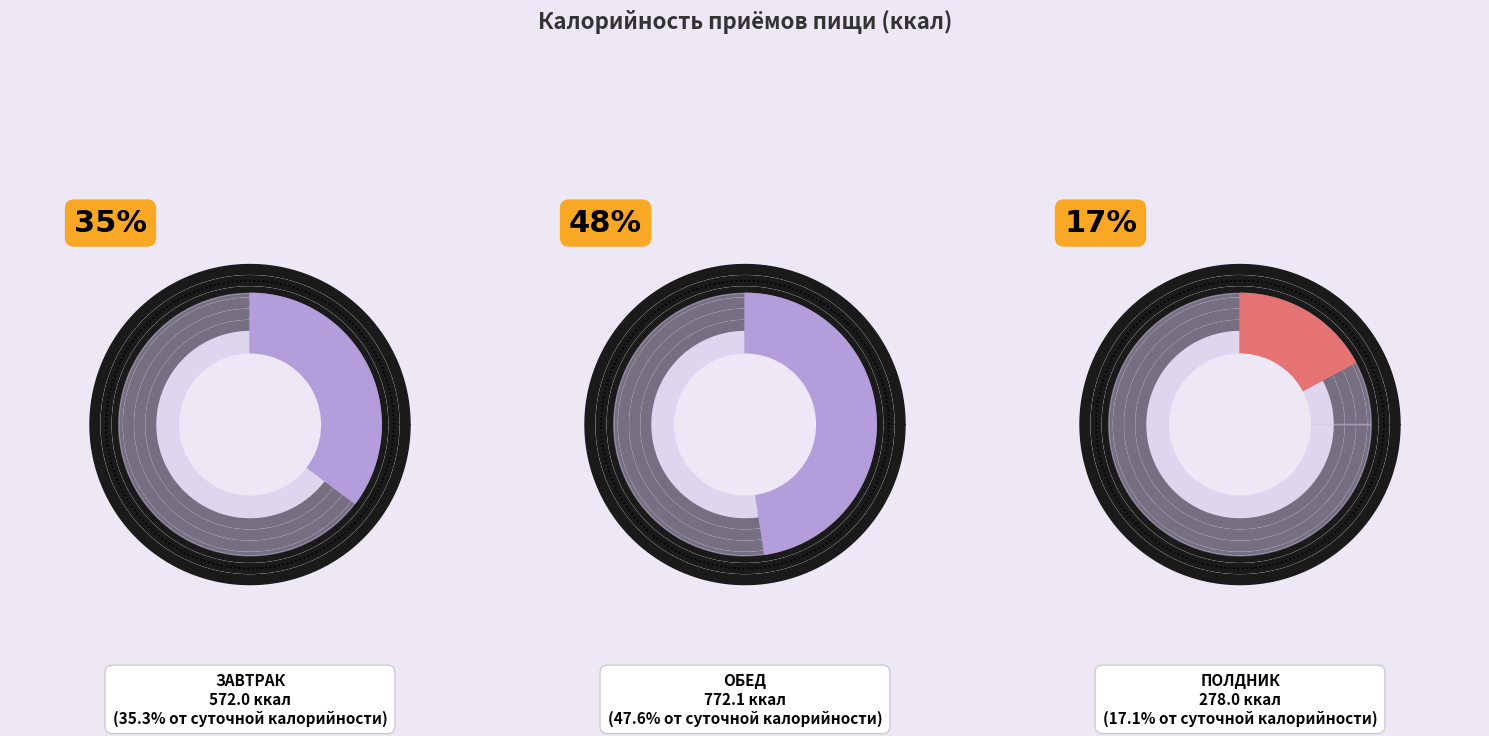

Approximately how many times larger is the value at Макаронные изделия, запеченные с сыром compared to Напиток с черной смородиной?

7.7